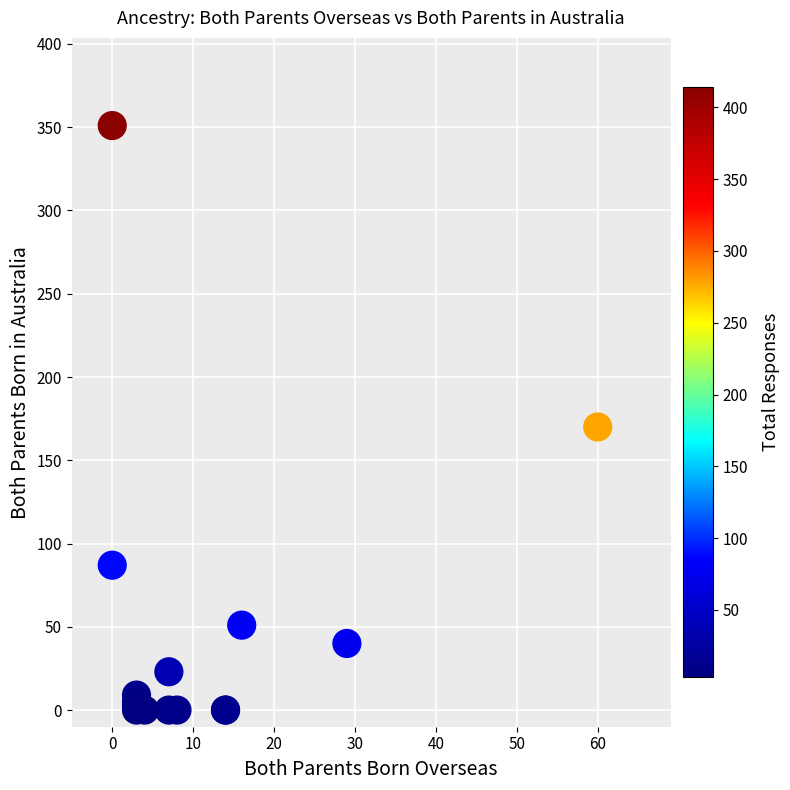

What Y value in the scatter plot is closest to 175?

170